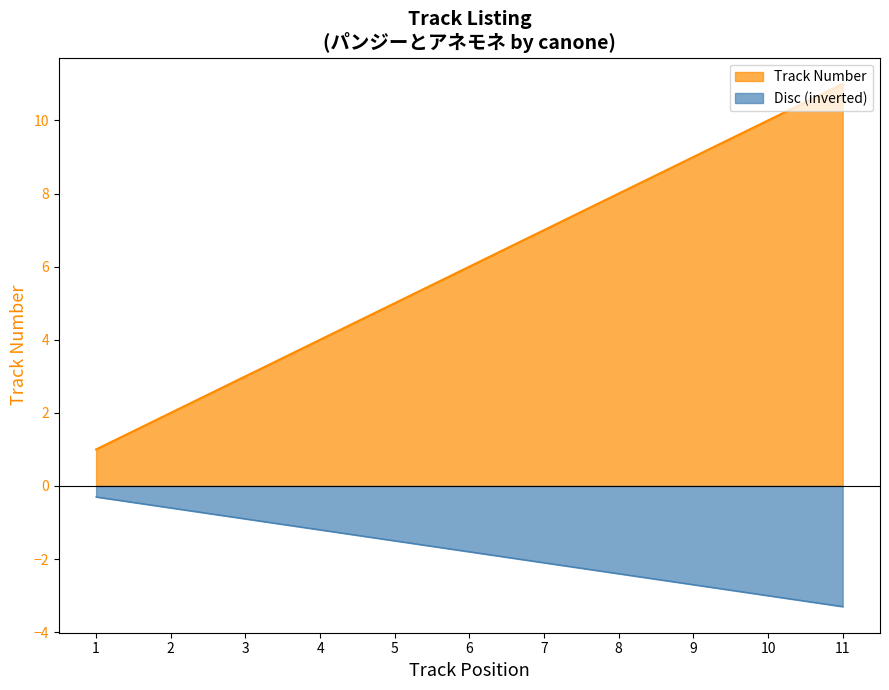

Rank the series by their average value, from lowest to highest.

Disc (inverted), Track Number